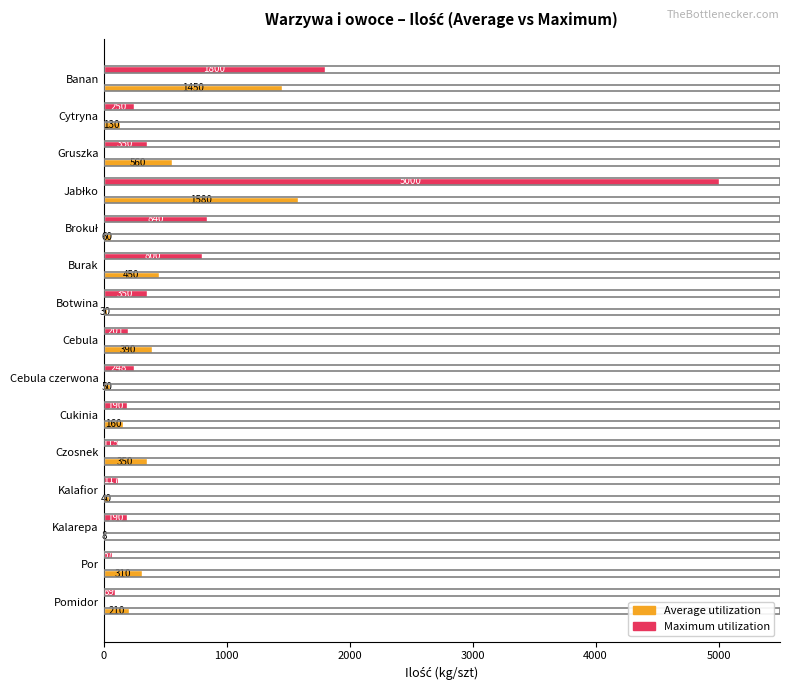

How many bars are there in total?

30